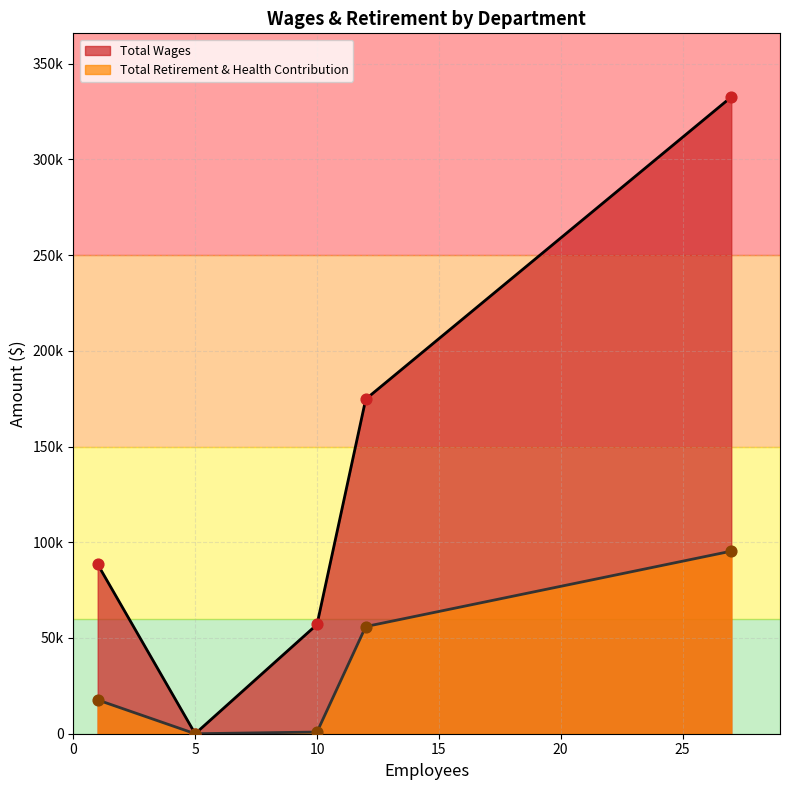

What are all the series names shown in the legend?

Total Wages, Total Retirement & Health Contribution